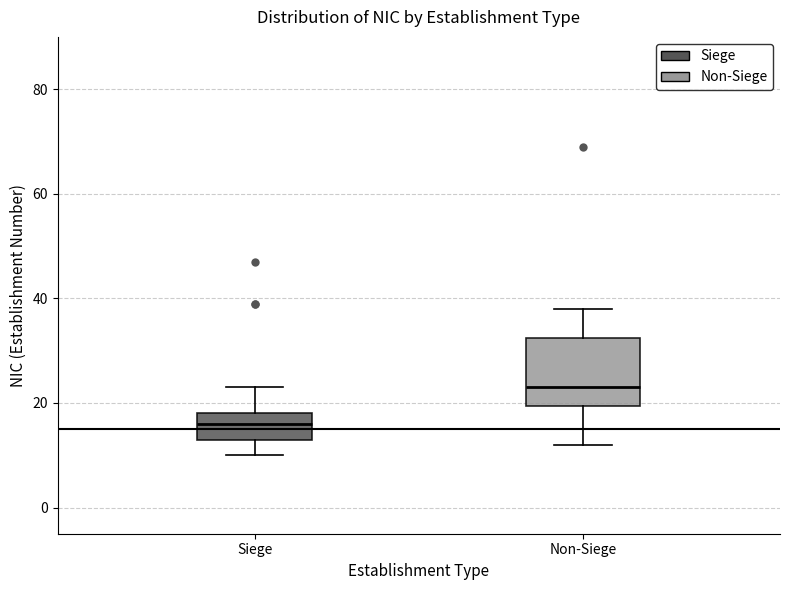

Comparing the boxes themselves (not the whiskers), which one is the tallest?

Non-Siege